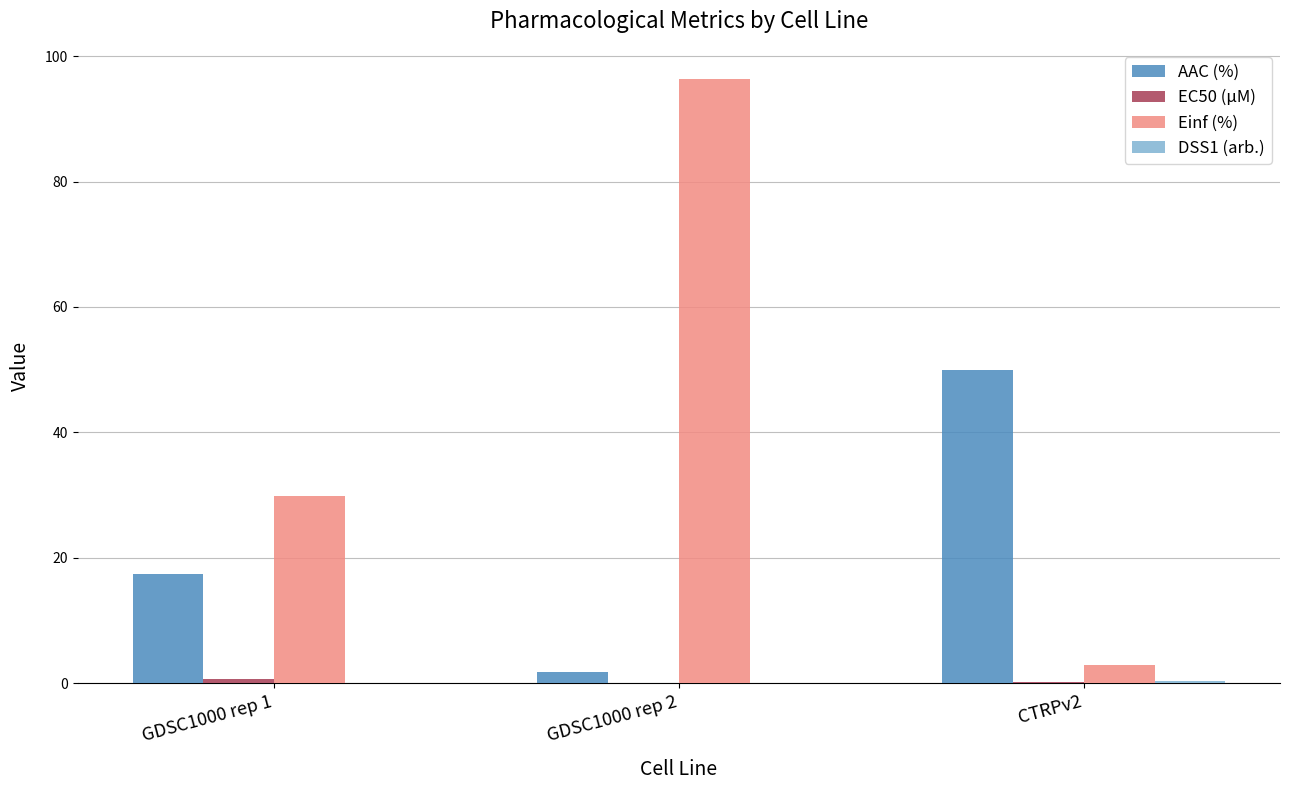

What is the greatest value displayed?

96.3